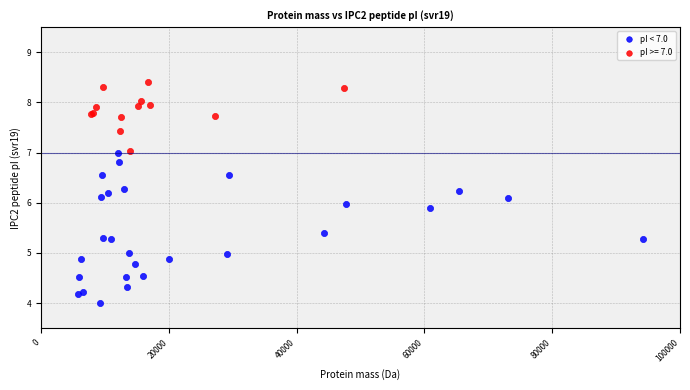

Which series contains the lowest Y value?

pI < 7.0